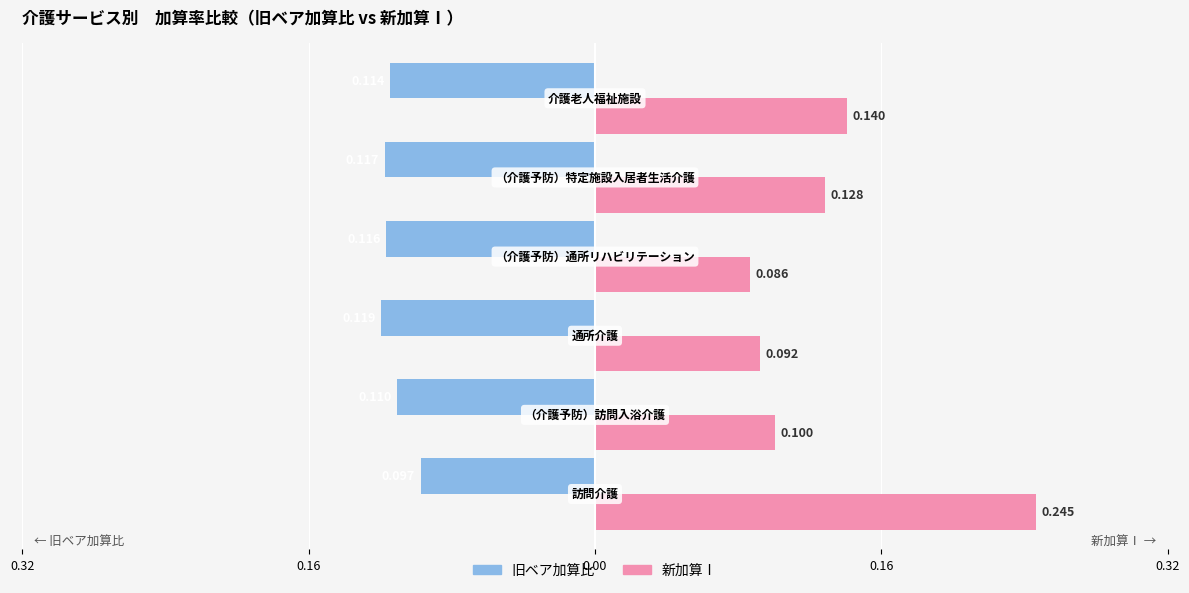

What are all the series names shown in the legend?

旧ベア加算比, 新加算Ⅰ